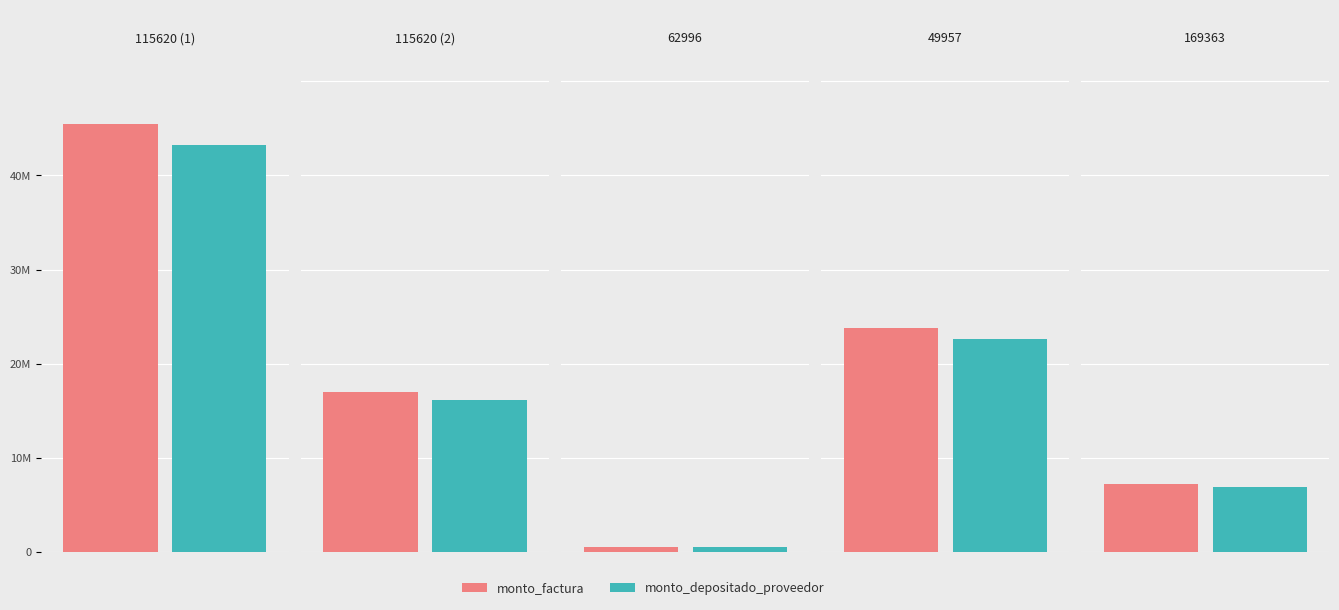

Between 115620 and 62996, which series saw the biggest shift?

monto_factura